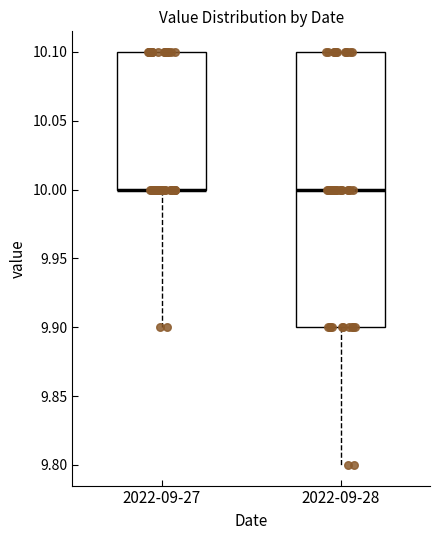

Which box is the tallest, from its lower edge to its upper edge?

2022-09-28